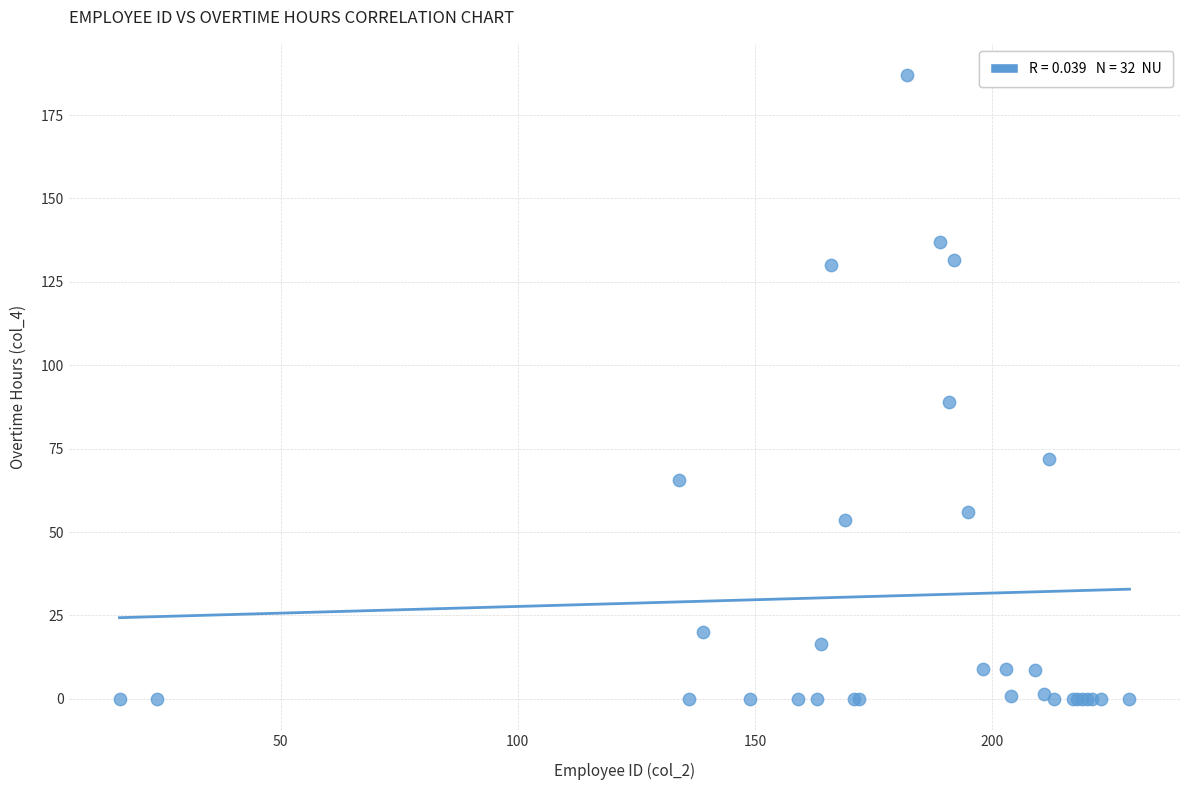

What Y value in the scatter plot is closest to 93?

89.0